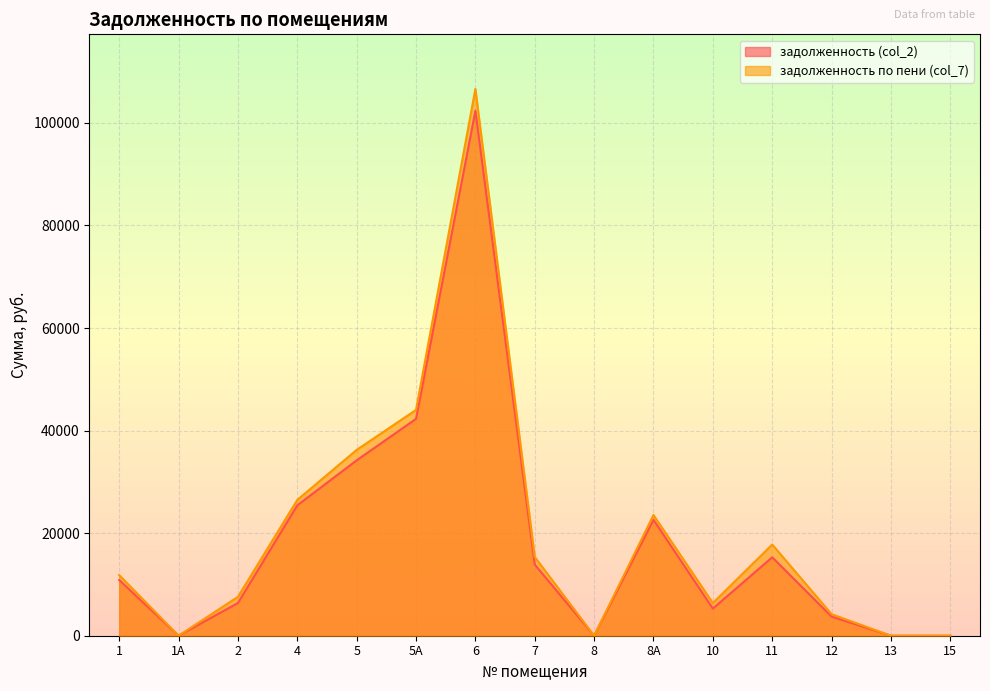

The value of задолженность по пени (col_7) at 1 is 11822.6. True or false?

True